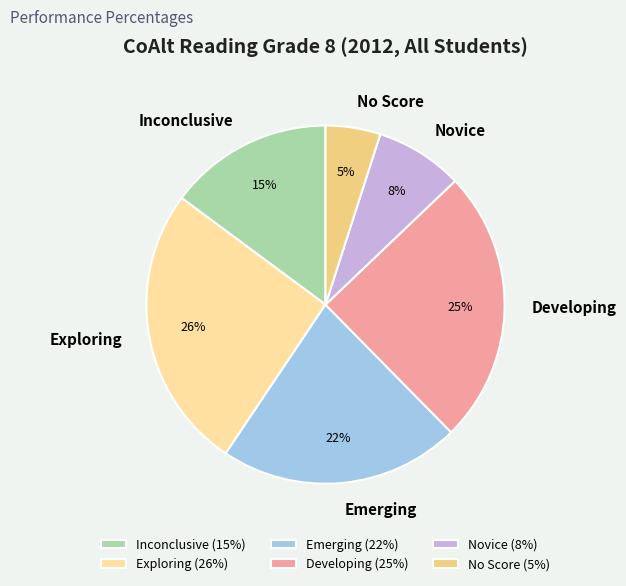

Is there any slice that represents more than half of the pie?

No